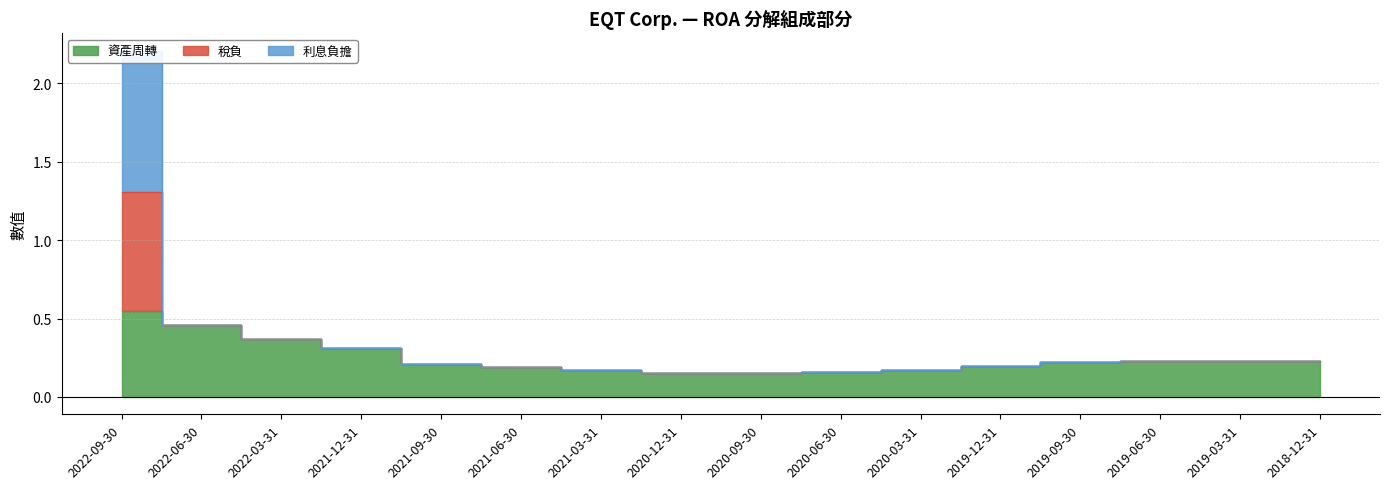

How many 資產周轉 values are between 0 and 1?

16